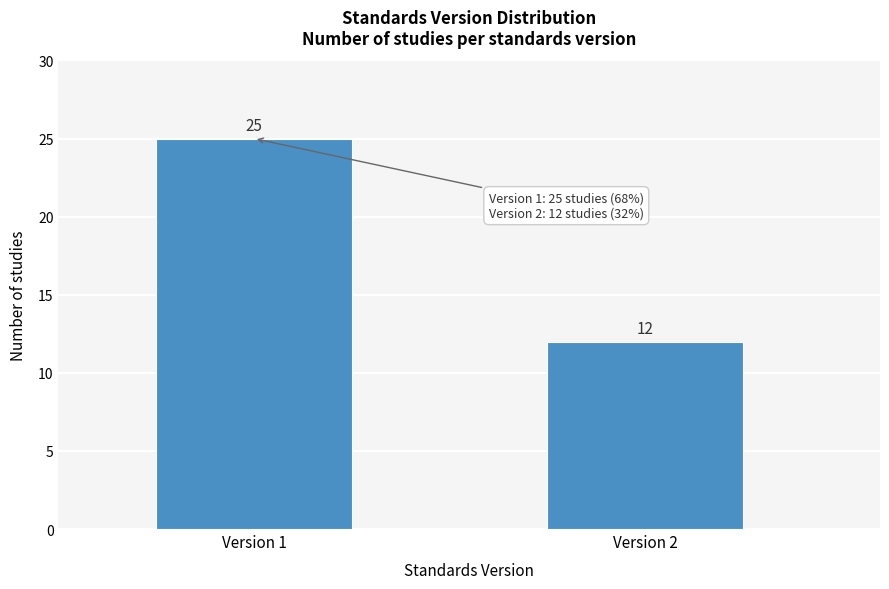

Reading left to right, what are all the values shown in this chart?

Version 1=25	Version 2=12